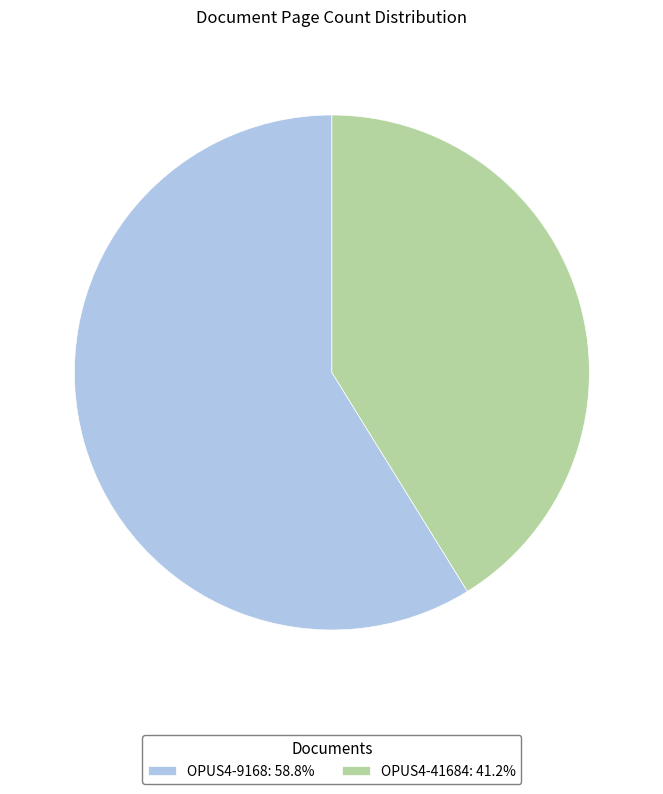

Rank the categories by value from lowest to highest.

OPUS4-41684, OPUS4-9168